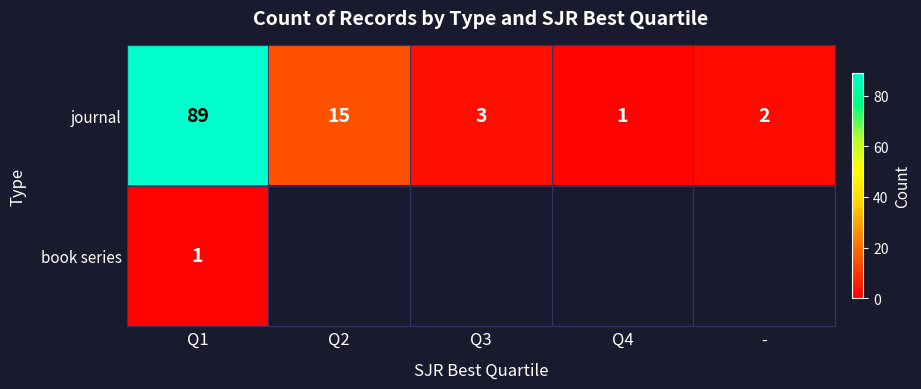

What value does the journal series have at Q2, to the nearest 10?

20